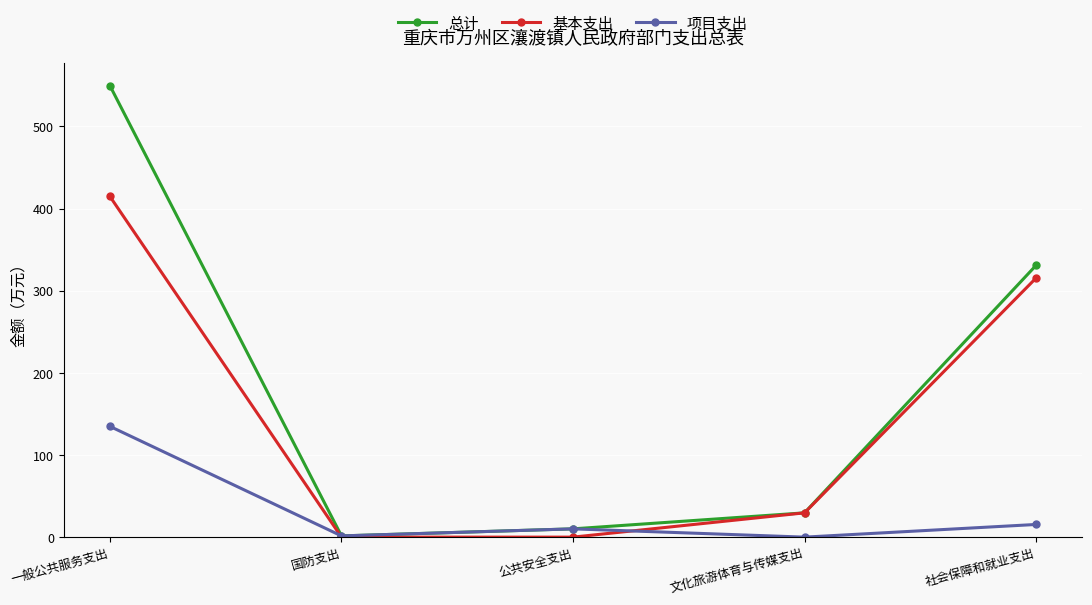

At which category is the sum across all series the highest?

一般公共服务支出